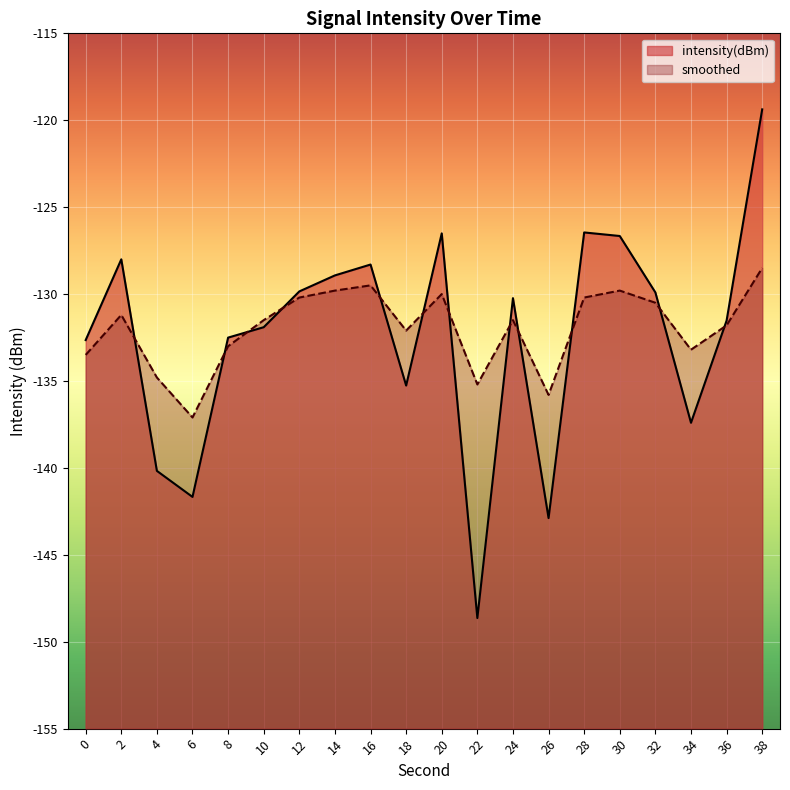

The value of intensity(dBm) at 8 is -233.8. True or false?

False